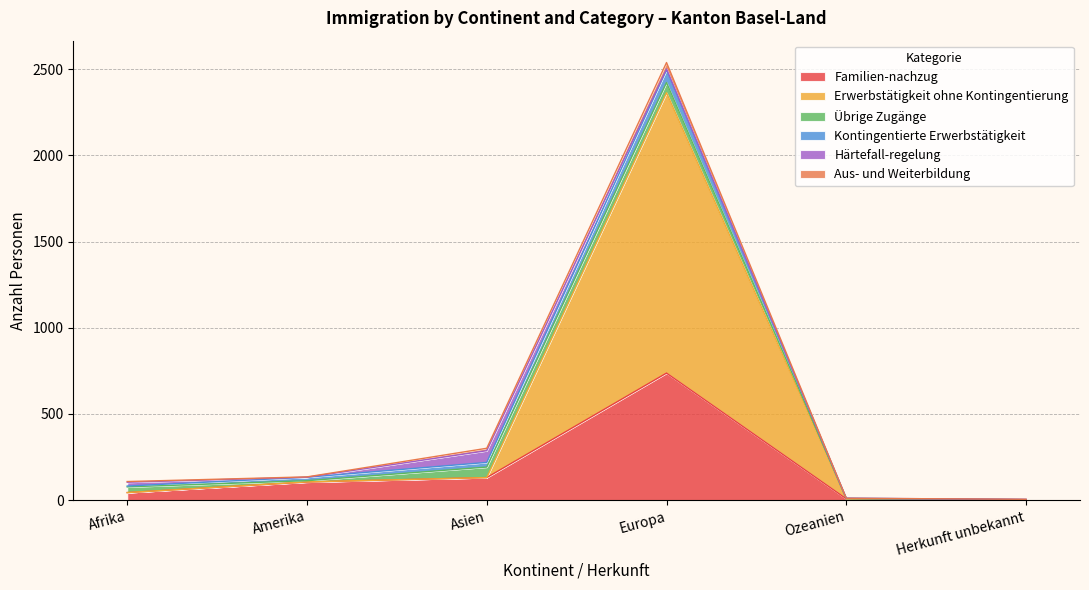

Which label corresponds to the smallest value in the chart?

Herkunft unbekannt